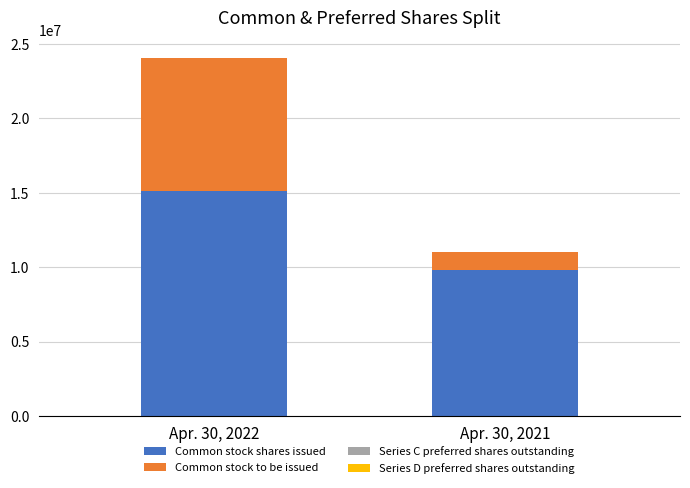

What is the sum of all Common stock shares issued values?

24937882